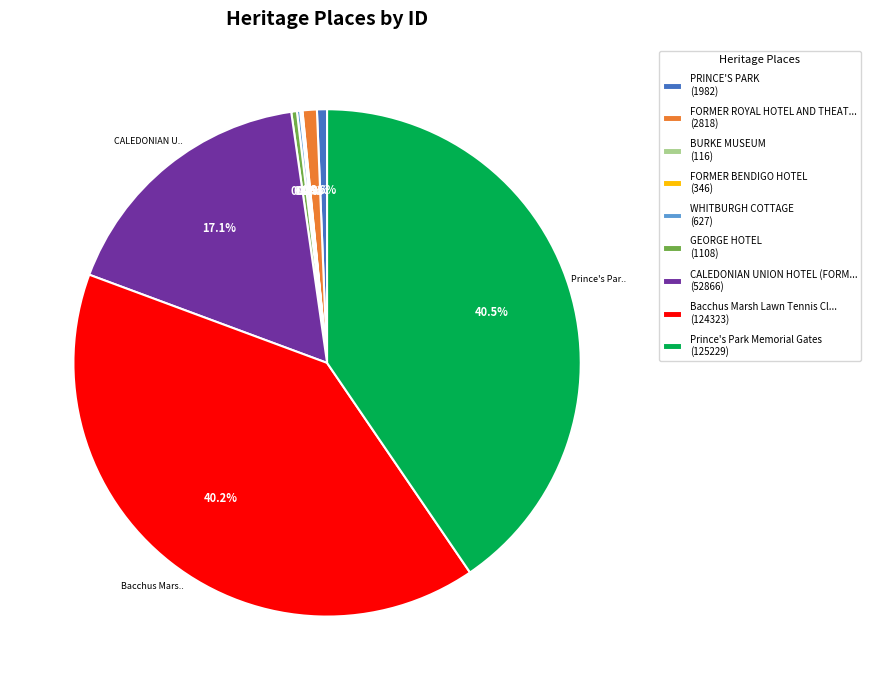

Is Prince's Park Memorial Gates (125229) the majority of the pie?

No